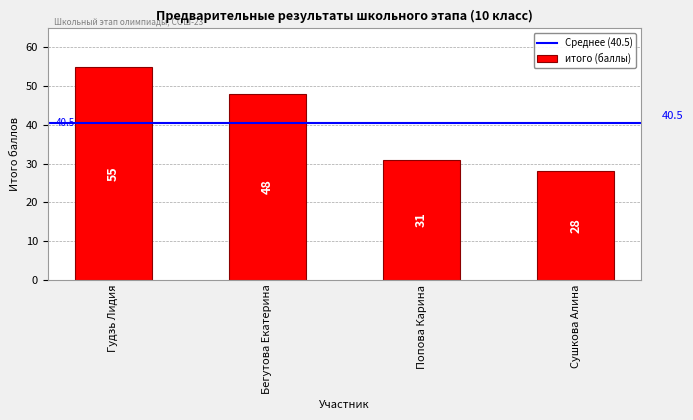

What is the difference between the values at Бегутова Екатерина and Попова Карина?

17